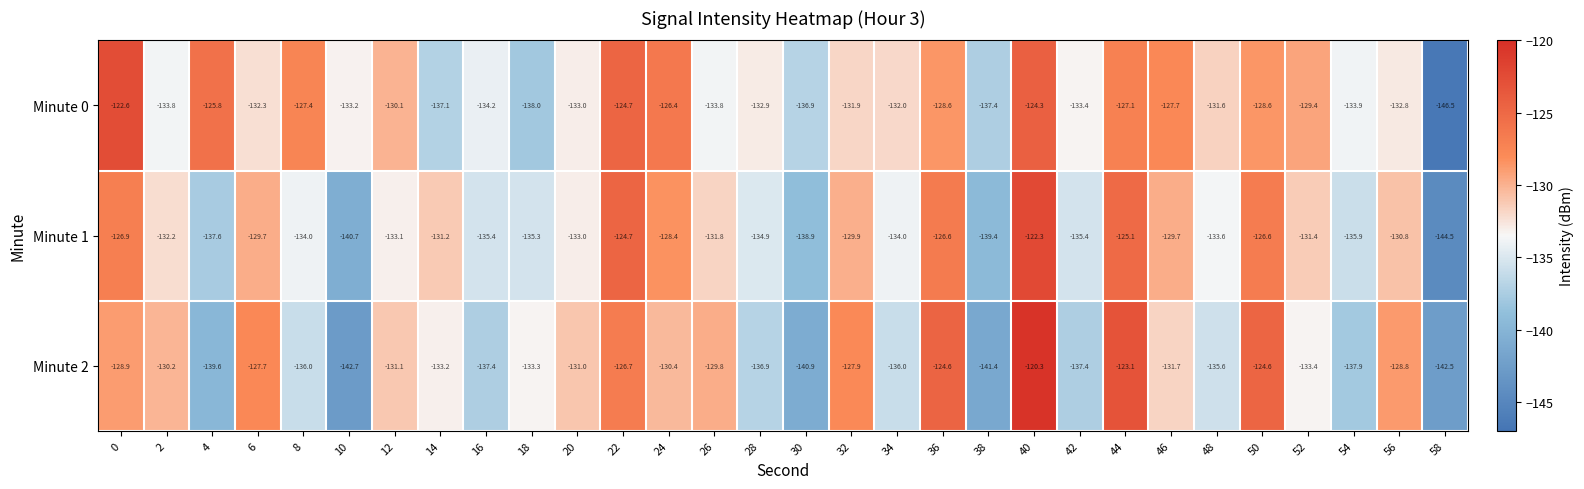

What is the spread (max minus min) of values at 16?

3.2